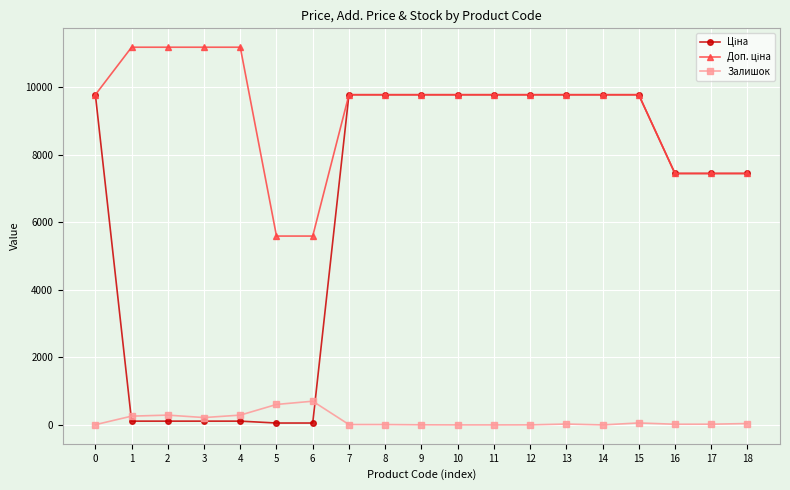

What is the highest value of the Залишок series?

702.0